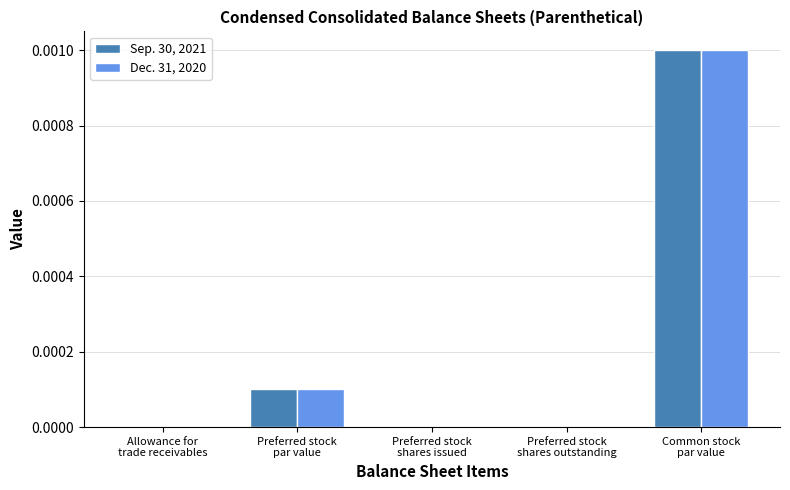

Count the number of categories in the chart.

5